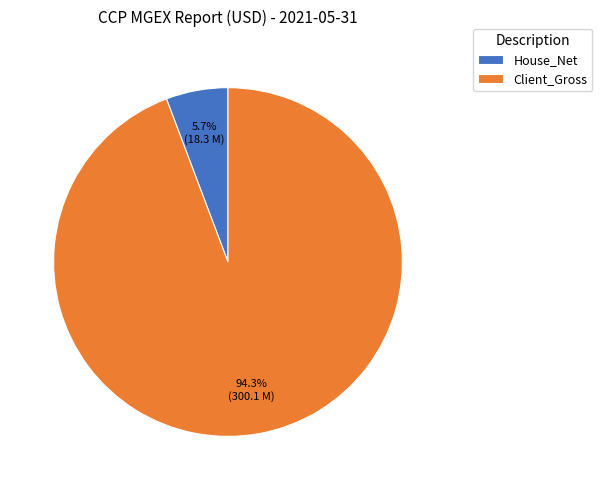

To the nearest percent, what is the combined percentage of House_Net and Client_Gross?

100%